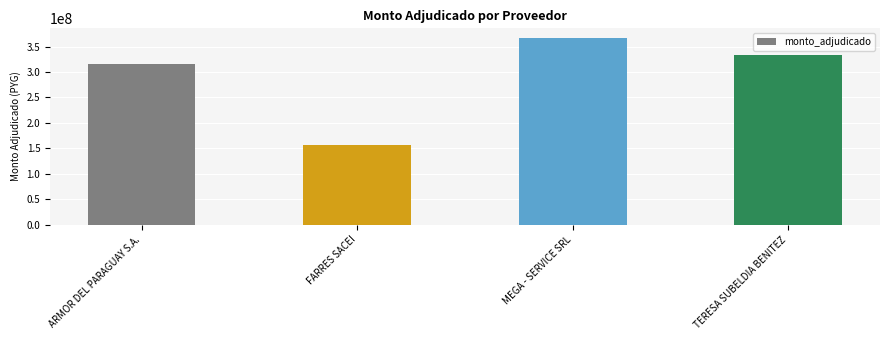

What is the change in value from ARMOR DEL PARAGUAY S.A. to FARRES SACEI?

-157500000